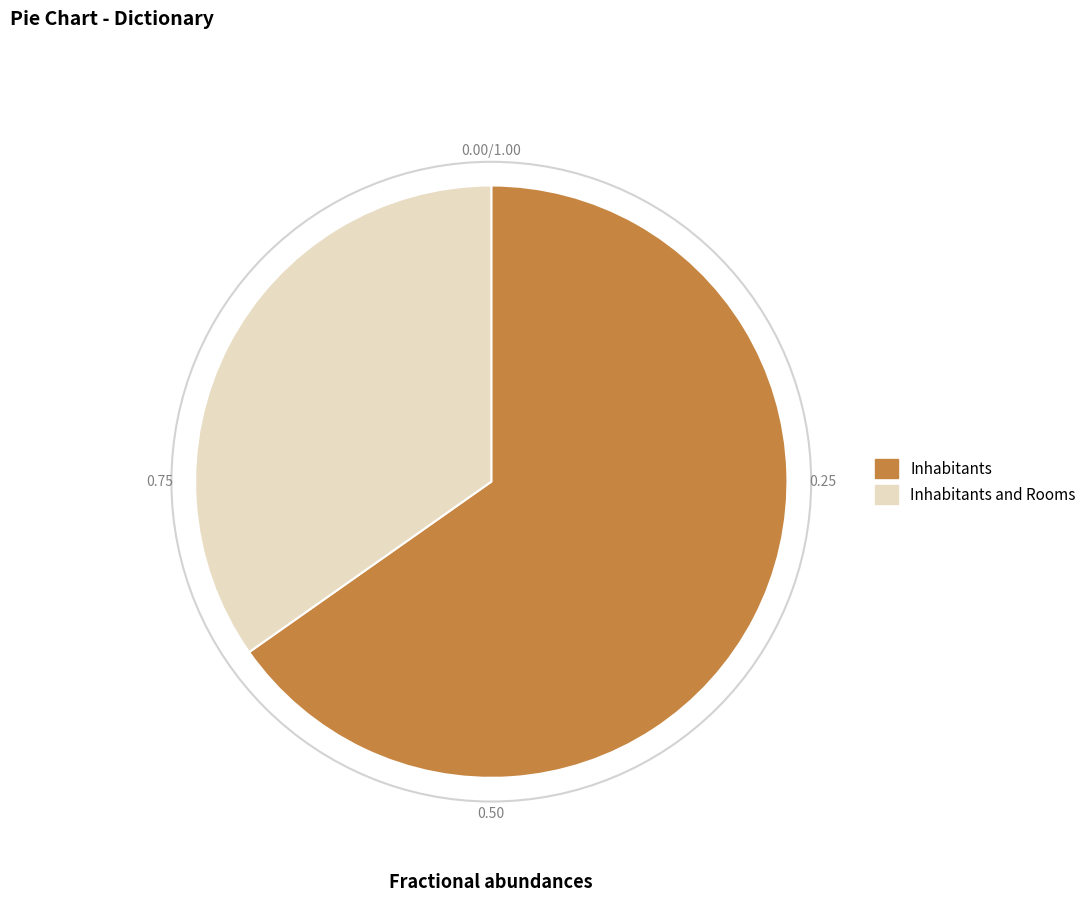

Approximately how many times larger is the value at Inhabitants and Rooms compared to Inhabitants?

0.5